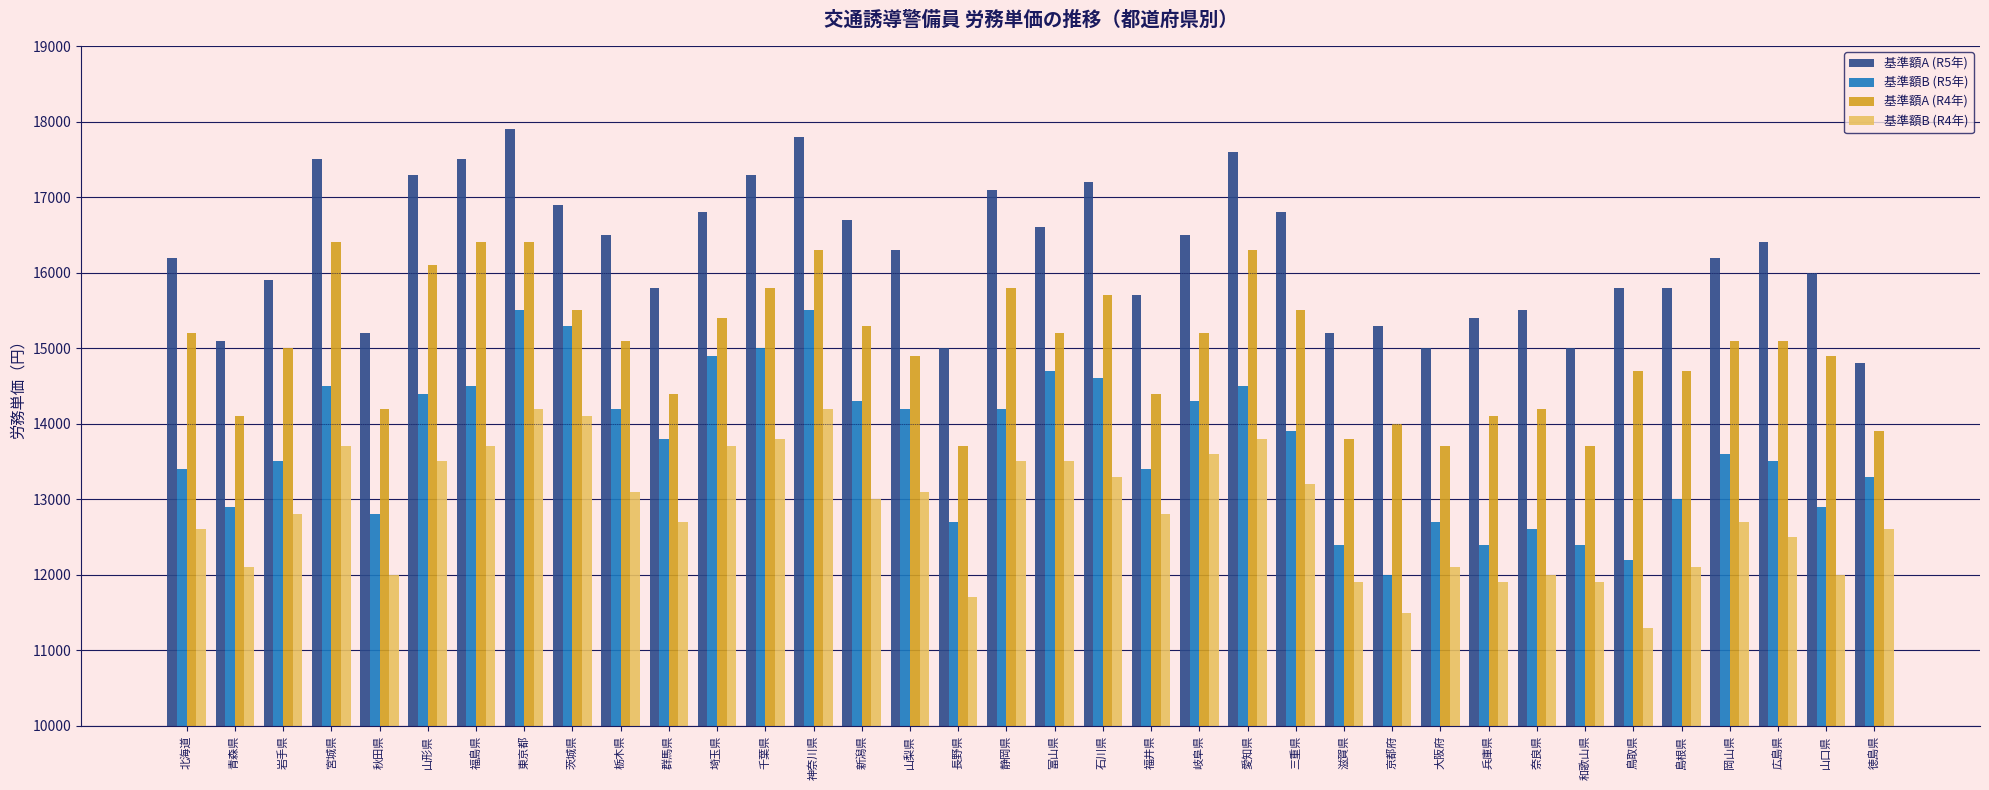

Read the 基準額B (R4年) value at 岐阜県, to the nearest 10.

13600